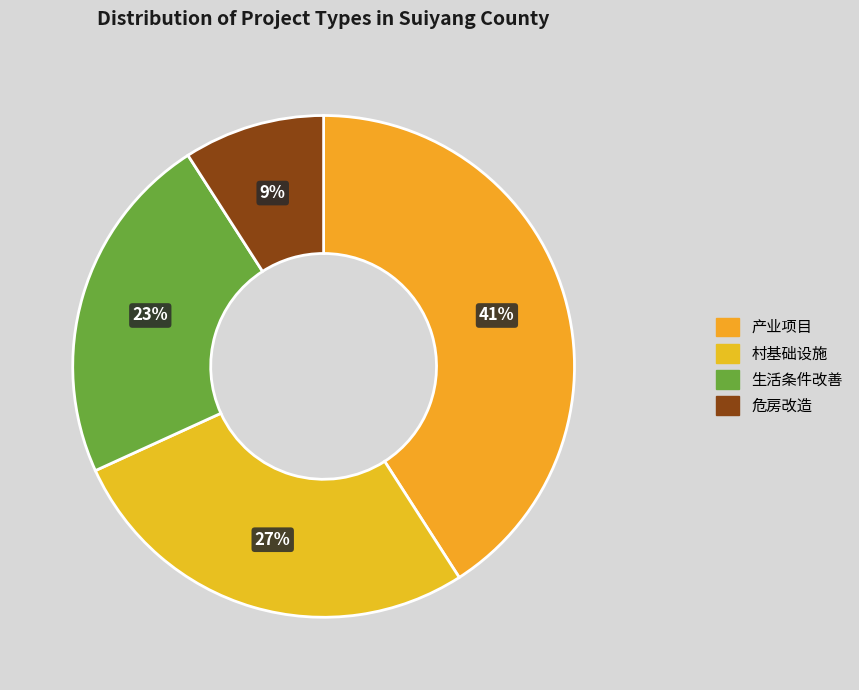

Is it true that 产业项目 is 41% of the pie?

True